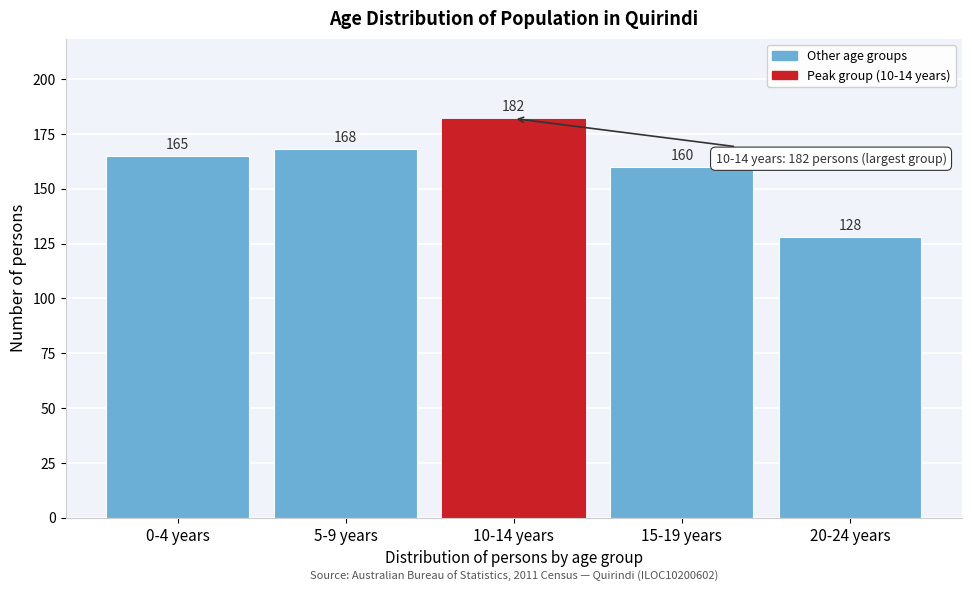

Reading left to right, transcribe all the data shown in this chart.

165	168	182	160	128